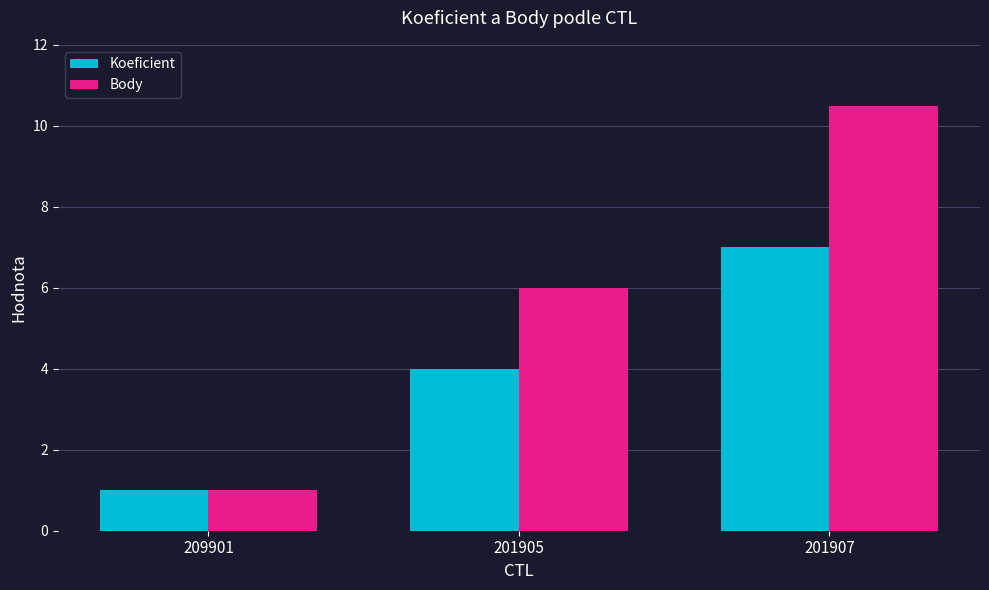

The value of Body at 201905 is 6.0. True or false?

True